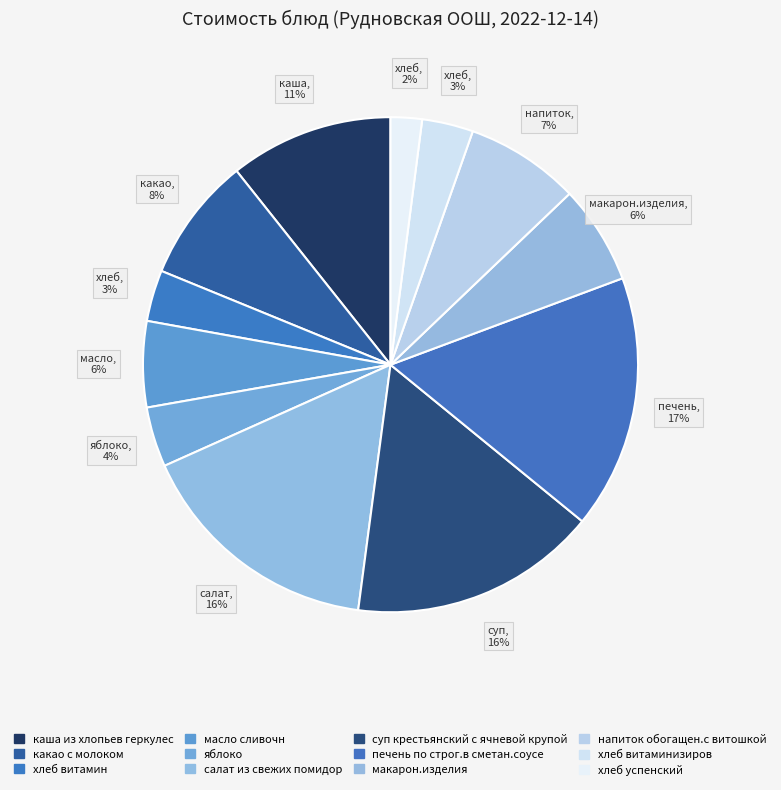

How many segments does this pie chart have?

12